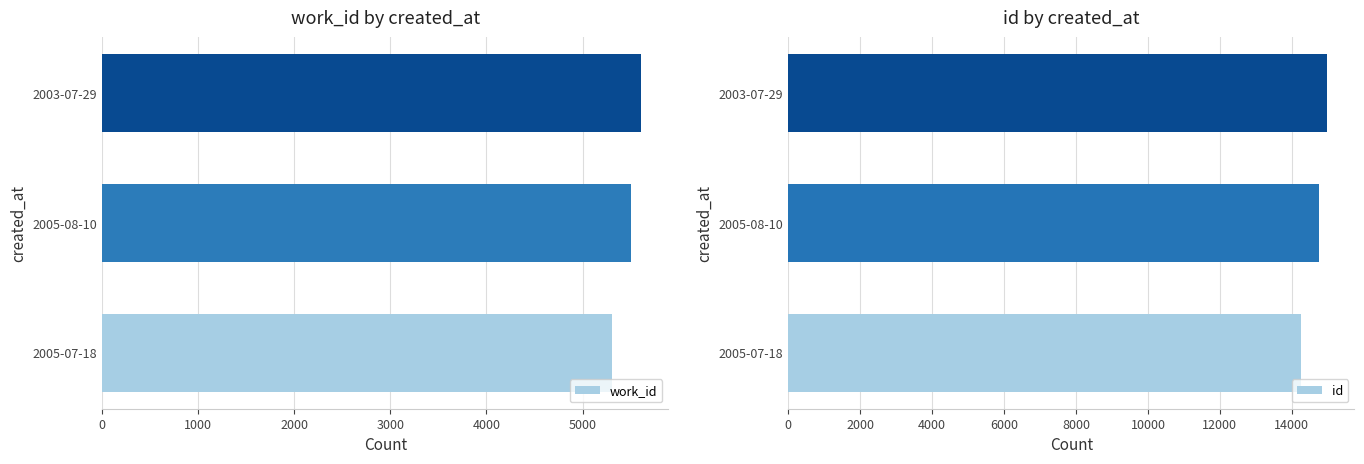

Which series has the largest total across all categories?

id